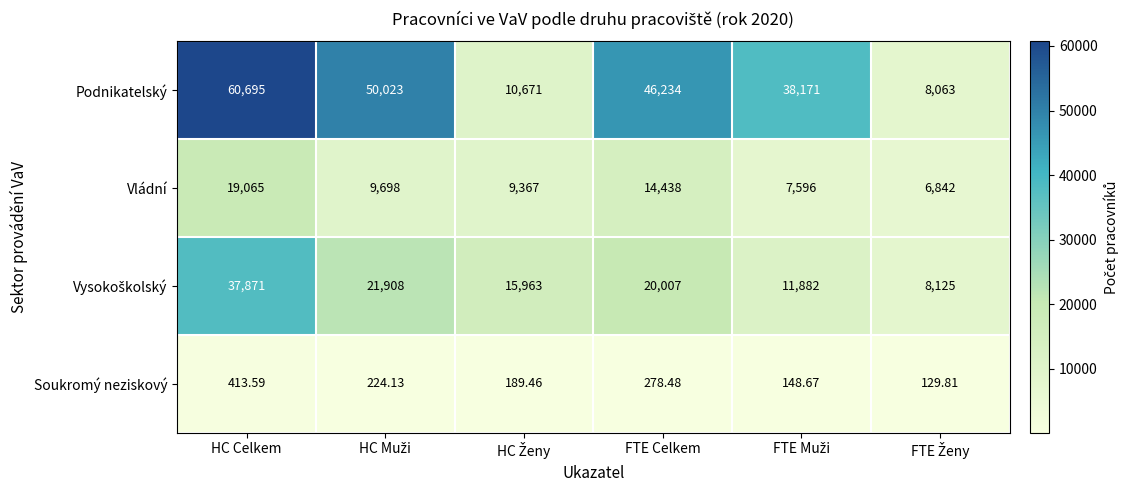

Which series has the largest total across all categories?

Podnikatelský